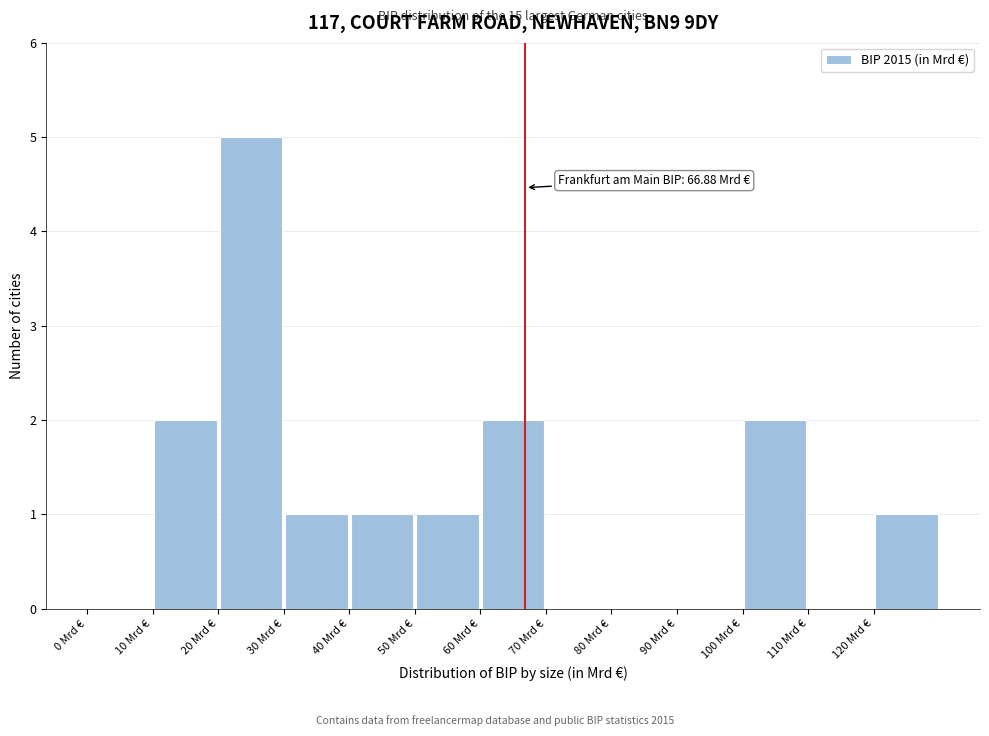

Which range on the x-axis has the tallest bar?

20 to 30